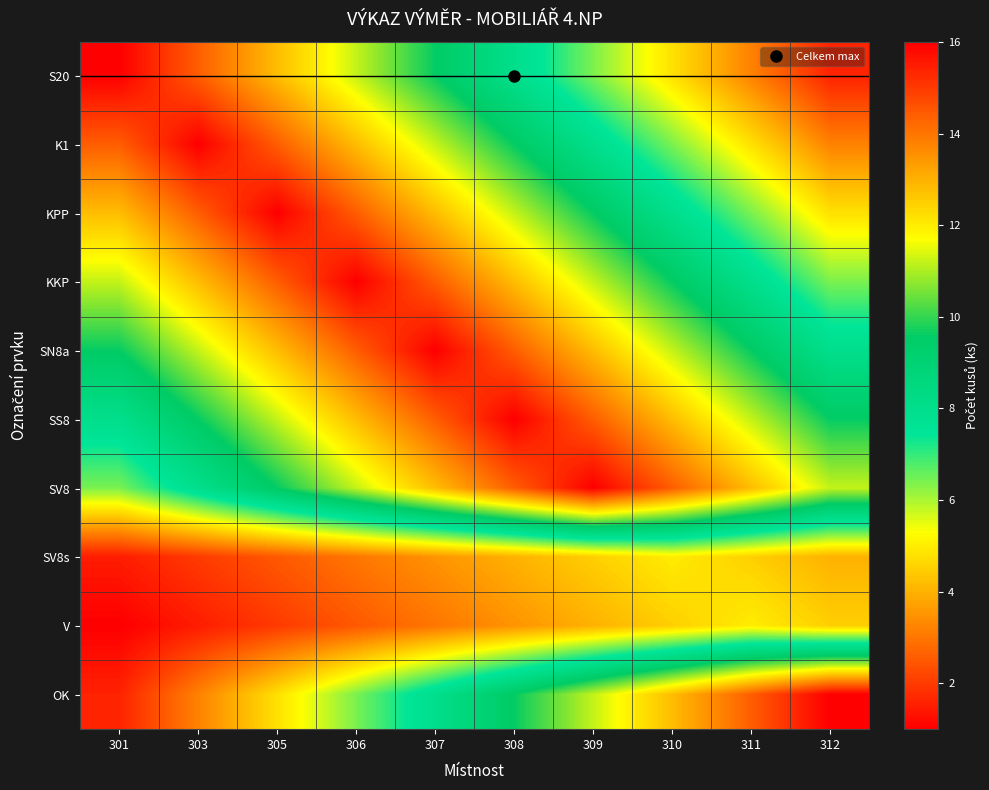

Reading left to right, transcribe all the data shown in this chart.

S20: 301=16.0	303=14.4	305=12.8	306=11.2	307=9.6	308=8.0	309=6.4	310=4.8	311=3.2	312=1.6
K1: 301=14.4	303=16.0	305=14.4	306=12.8	307=11.2	308=9.6	309=8.0	310=6.4	311=4.8	312=3.2
KPP: 301=12.8	303=14.4	305=16.0	306=14.4	307=12.8	308=11.2	309=9.6	310=8.0	311=6.4	312=4.8
KKP: 301=11.2	303=12.8	305=14.4	306=16.0	307=14.4	308=12.8	309=11.2	310=9.6	311=8.0	312=6.4
SN8a: 301=9.6	303=11.2	305=12.8	306=14.4	307=16.0	308=14.4	309=12.8	310=11.2	311=9.6	312=8.0
SS8: 301=8.0	303=9.6	305=11.2	306=12.8	307=14.4	308=16.0	309=14.4	310=12.8	311=11.2	312=9.6
SV8: 301=6.4	303=8.0	305=9.6	306=11.2	307=12.8	308=14.4	309=16.0	310=14.4	311=12.8	312=11.2
SV8s: 301=1.5	303=2.0	305=2.5	306=3.0	307=3.5	308=4.0	309=4.5	310=5.0	311=4.5	312=4.0
V: 301=1.0	303=1.5	305=2.0	306=2.5	307=3.0	308=3.5	309=4.0	310=4.5	311=5.0	312=4.5
OK: 301=1.6	303=3.2	305=4.8	306=6.4	307=8.0	308=9.6	309=11.2	310=12.8	311=14.4	312=16.0